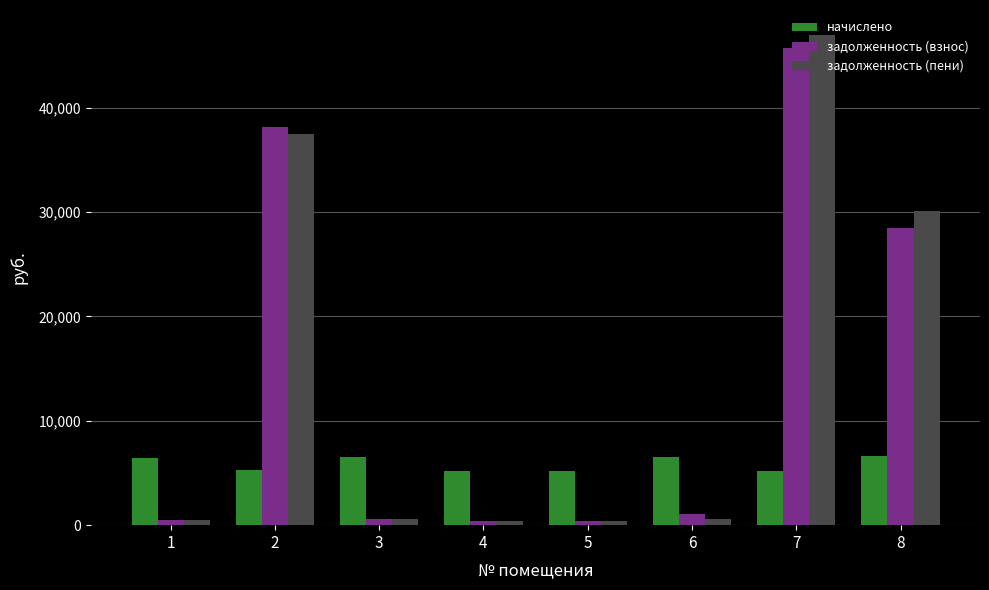

How many bars are there in each group?

3